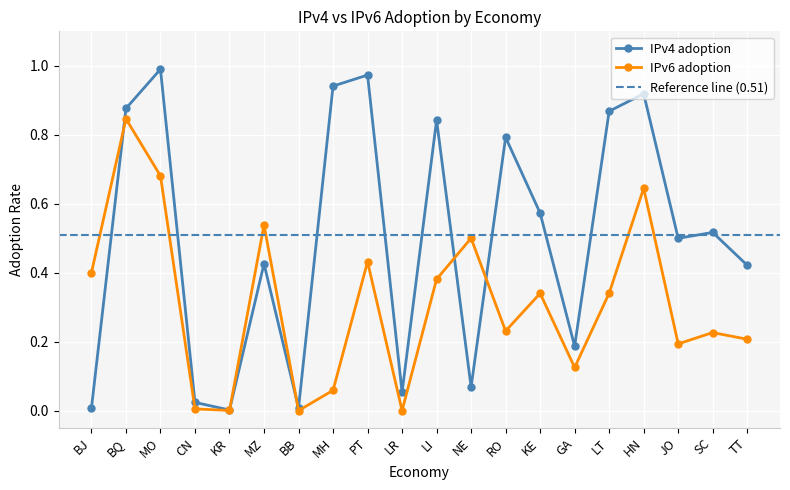

What is the total value across all series at LT?

1.2